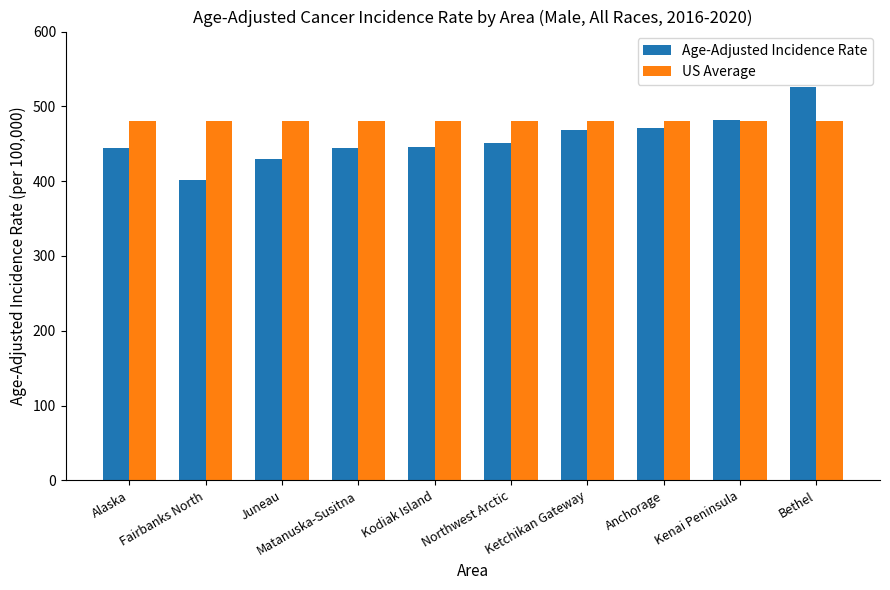

What is the difference between the maximum and minimum values in the Age-Adjusted Incidence Rate series?

123.8